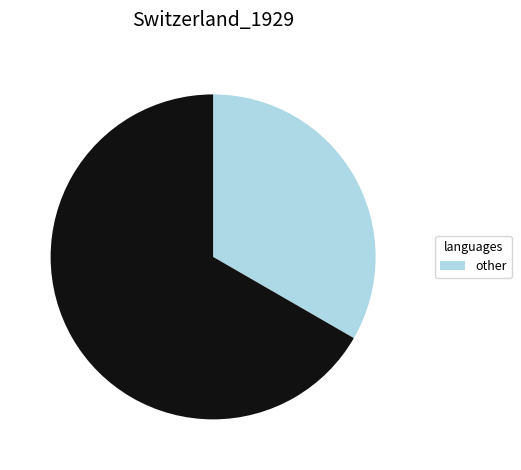

Is there any slice that represents more than half of the pie?

Yes